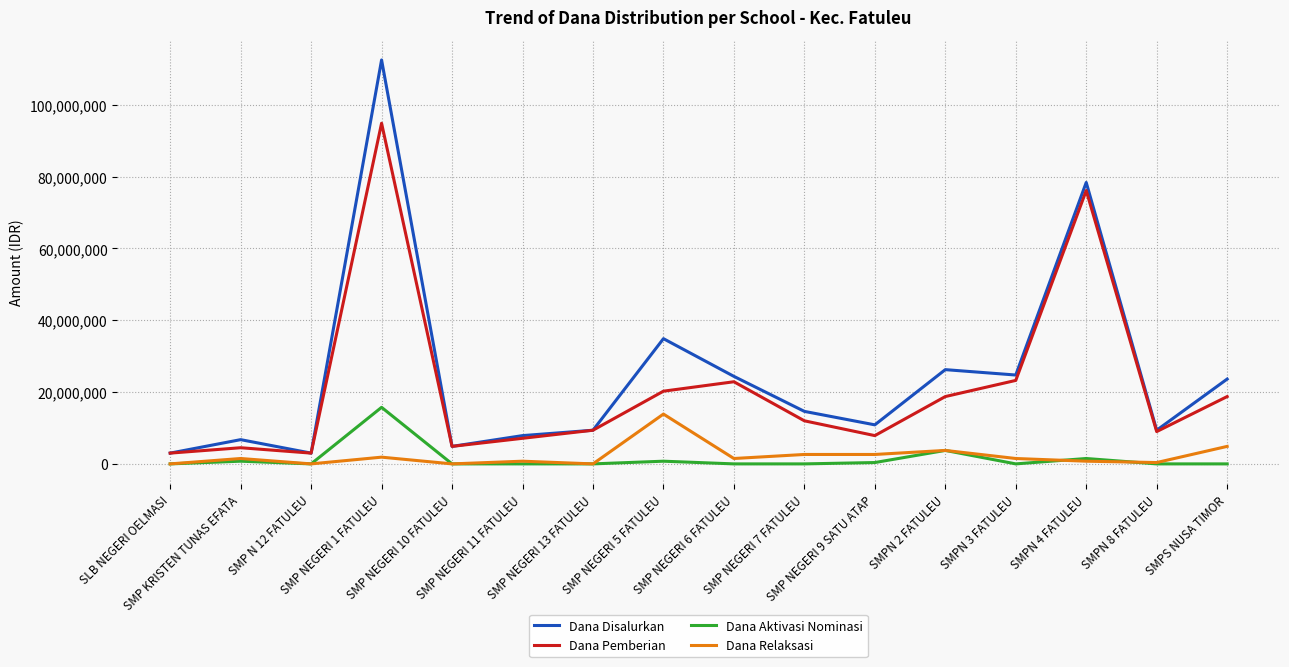

In Dana Pemberian, how many points are lower than both neighbors (excluding endpoints)?

4